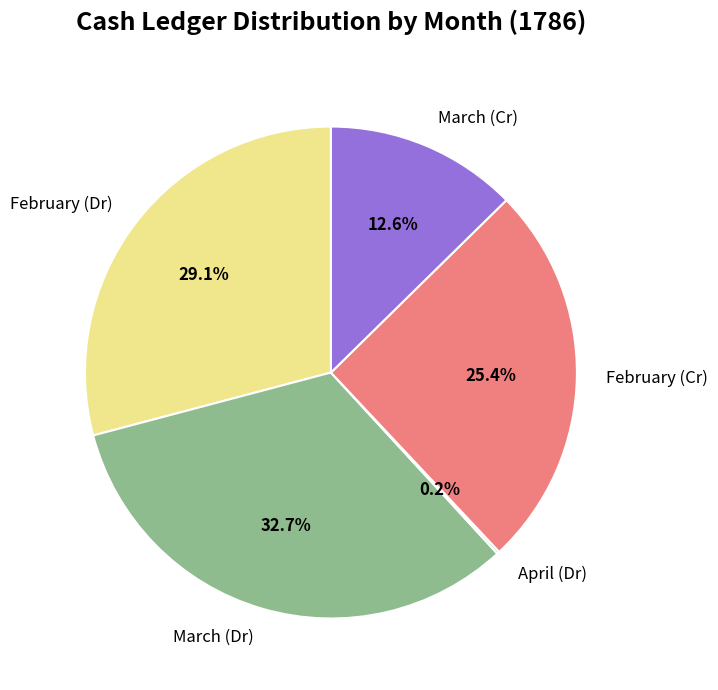

Is there any slice that represents more than half of the pie?

No